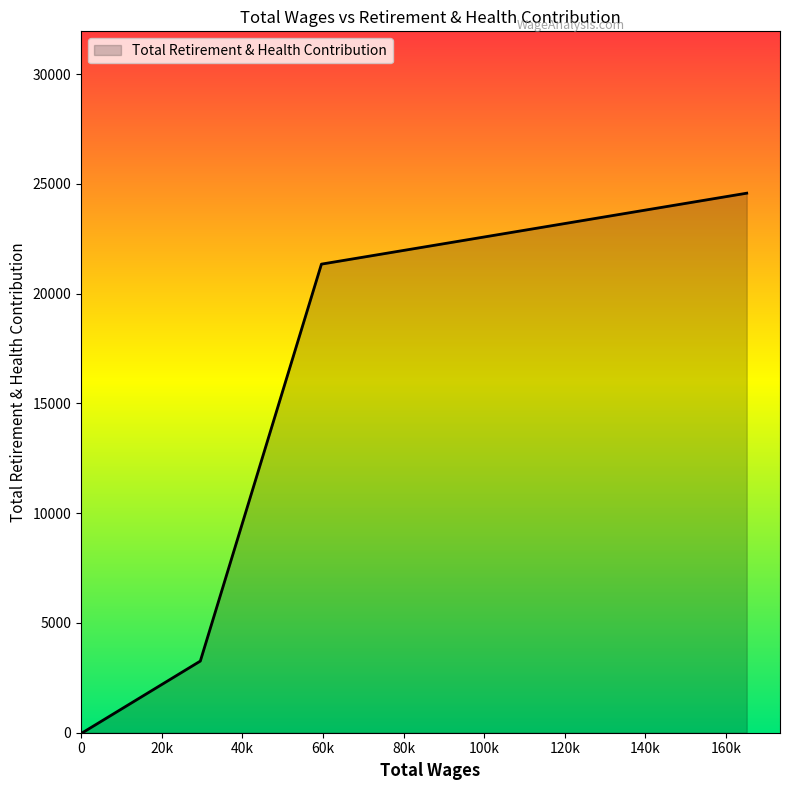

What is the greatest value displayed?

24575